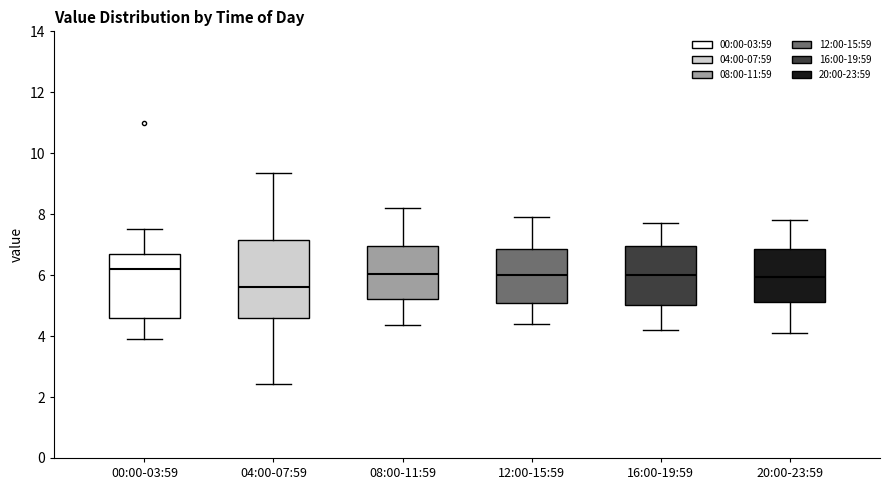

Where does the upper whisker of the box for 04:00-07:59 end on the y-axis? The values are not printed on the chart, so give them approximately, as read against the axis.

9.4